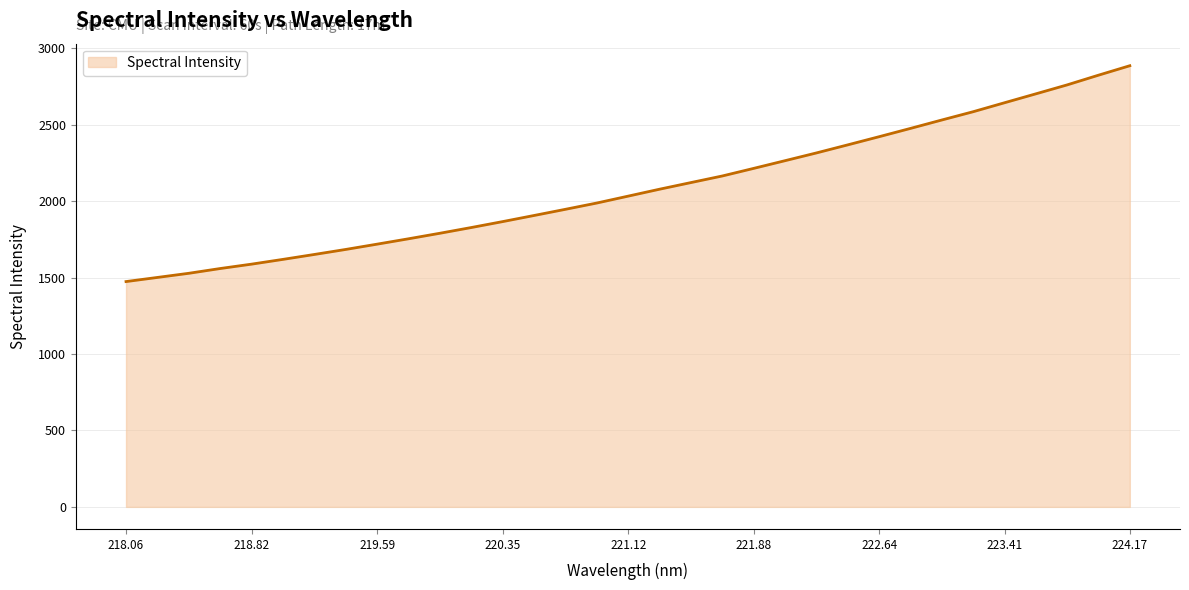

What is the greatest value displayed?

2885.6